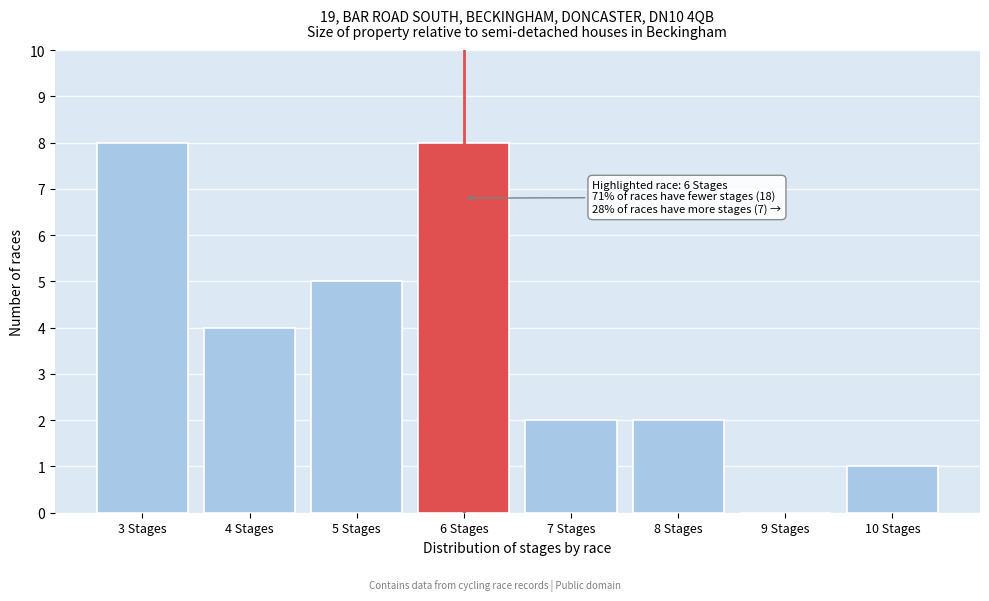

Reading left to right, what are all the values shown in this chart?

3 Stages=8	4 Stages=4	5 Stages=5	6 Stages=8	7 Stages=2	8 Stages=2	9 Stages=0	10 Stages=1